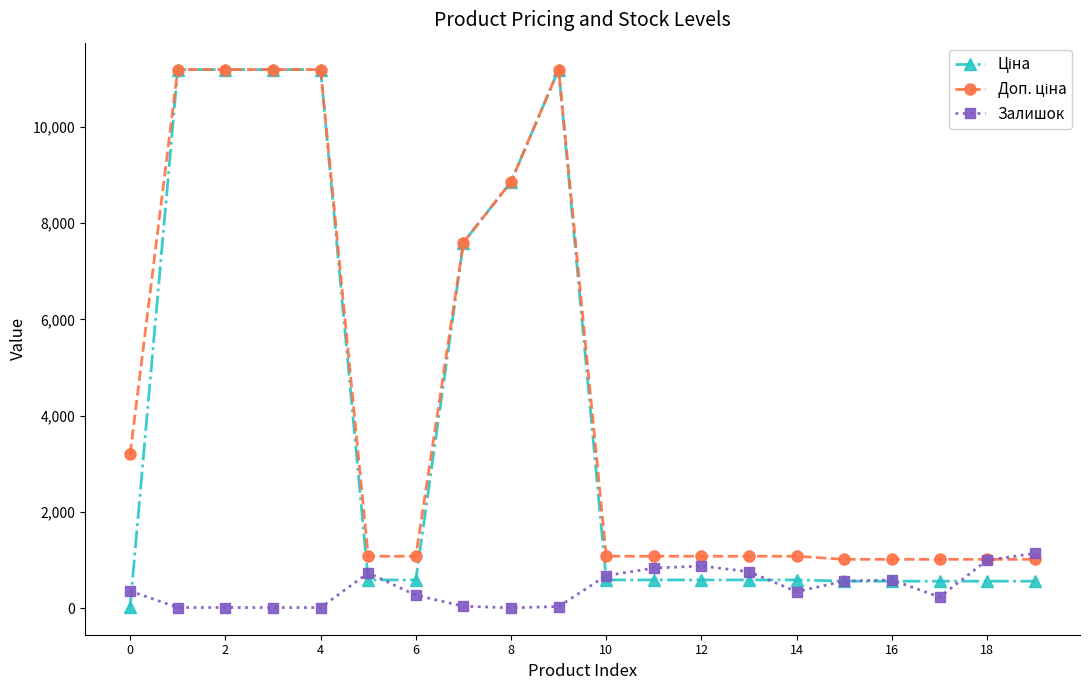

What is the value of the Залишок point at the 20th from the left?

1142.0